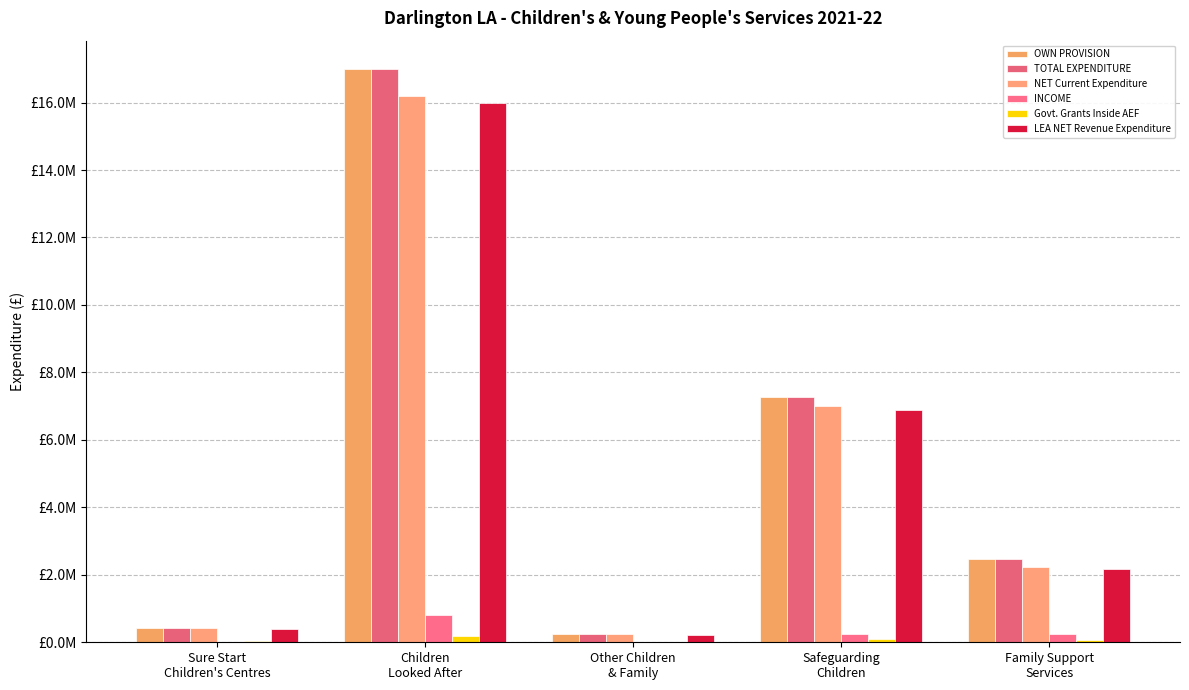

Are the bars grouped side by side (vs. stacked)?

Yes